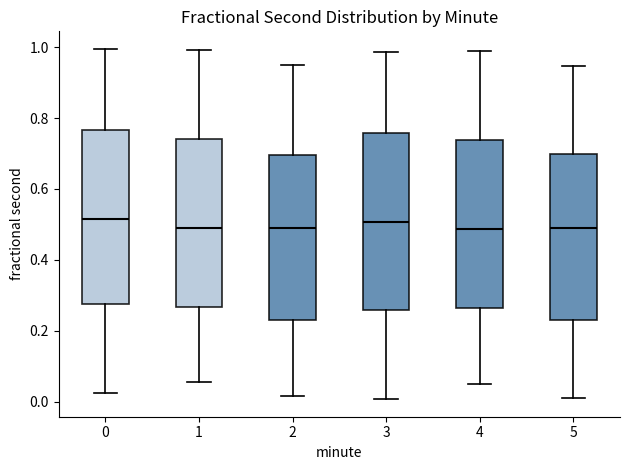

Reading left to right, read every box against the y-axis: the position of its median line, the range the box covers, and the ends of its whiskers. The values are not printed on the chart, so give them approximately, as read against the axis.

0: median 0.52, box 0.28 to 0.76, whiskers 0.02 to 1.00
1: median 0.50, box 0.26 to 0.74, whiskers 0.06 to 1.00
2: median 0.50, box 0.24 to 0.70, whiskers 0.02 to 0.94
3: median 0.50, box 0.26 to 0.76, whiskers 0.00 to 0.98
4: median 0.48, box 0.26 to 0.74, whiskers 0.06 to 0.98
5: median 0.50, box 0.24 to 0.70, whiskers 0.02 to 0.94